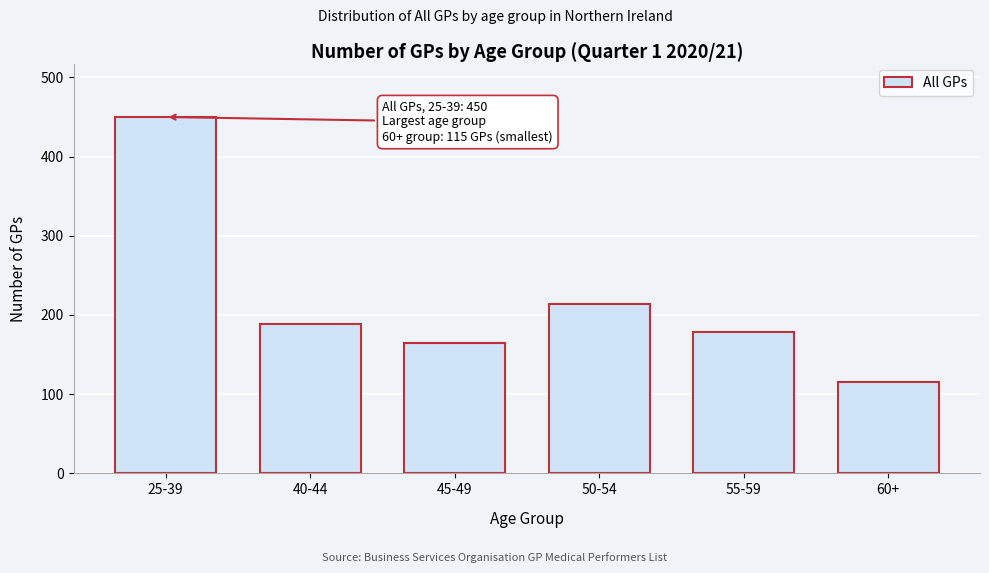

Reading left to right, transcribe all the data shown in this chart.

25-39=450	40-44=188	45-49=165	50-54=214	55-59=179	60+=115